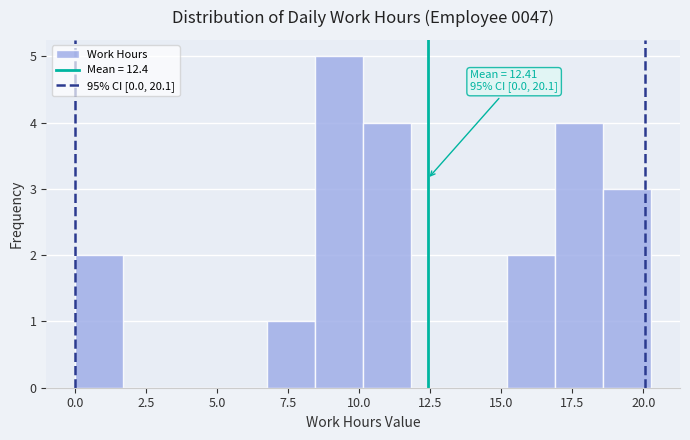

Read against the x-axis, roughly where is the centre of the tallest bar?

9.5